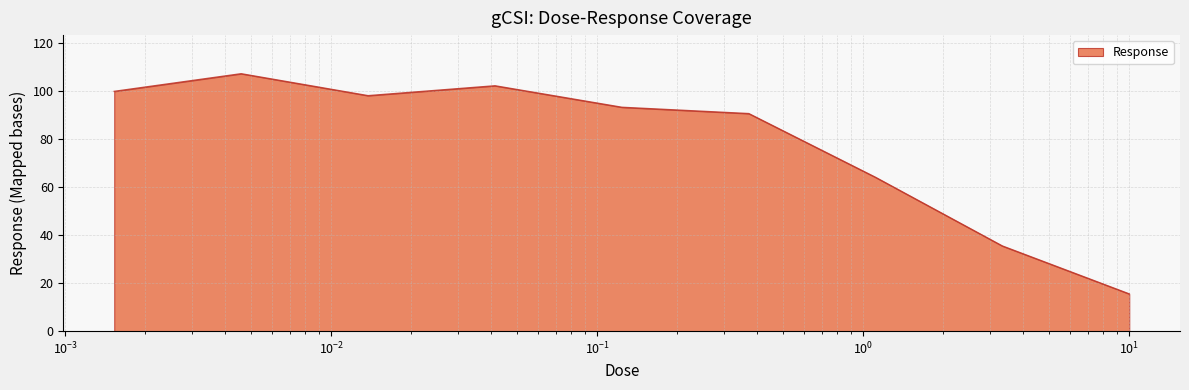

What is the maximum value shown in the chart?

107.3